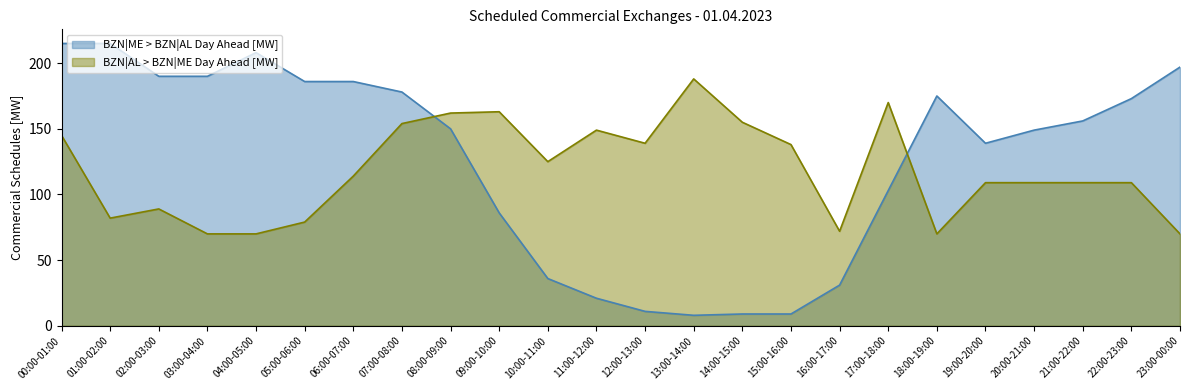

What are all the series names shown in the legend?

BZN|ME > BZN|AL Day Ahead [MW], BZN|AL > BZN|ME Day Ahead [MW]